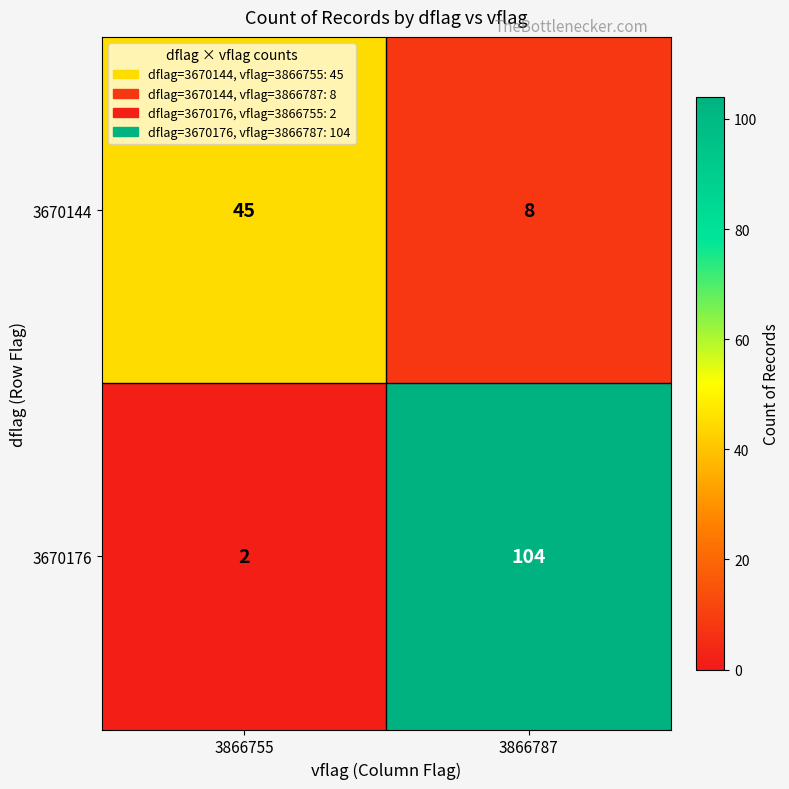

Which series has the widest spread of values?

3670176